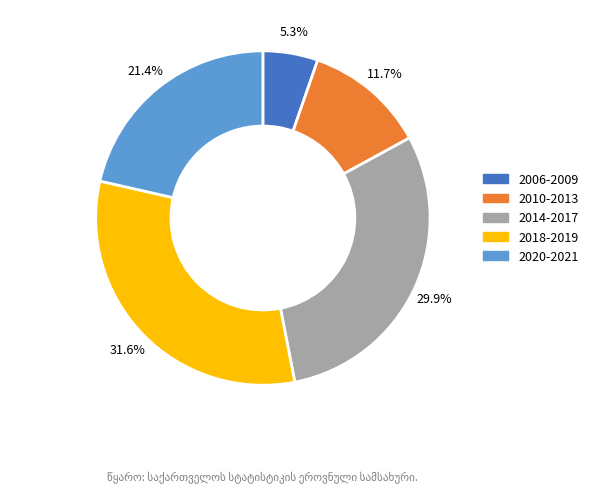

Is there any slice that represents more than half of the pie?

No